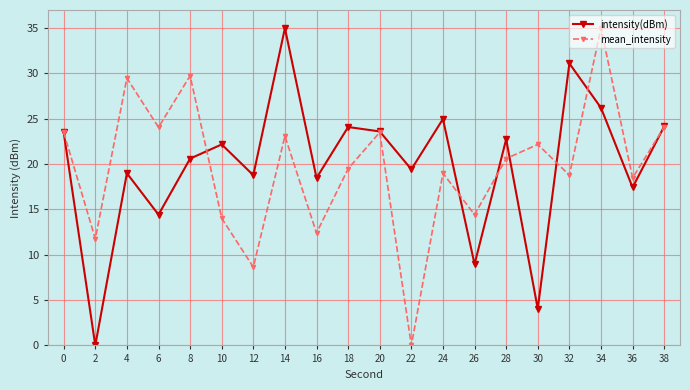

At which category does intensity(dBm) reach its first local peak?

4